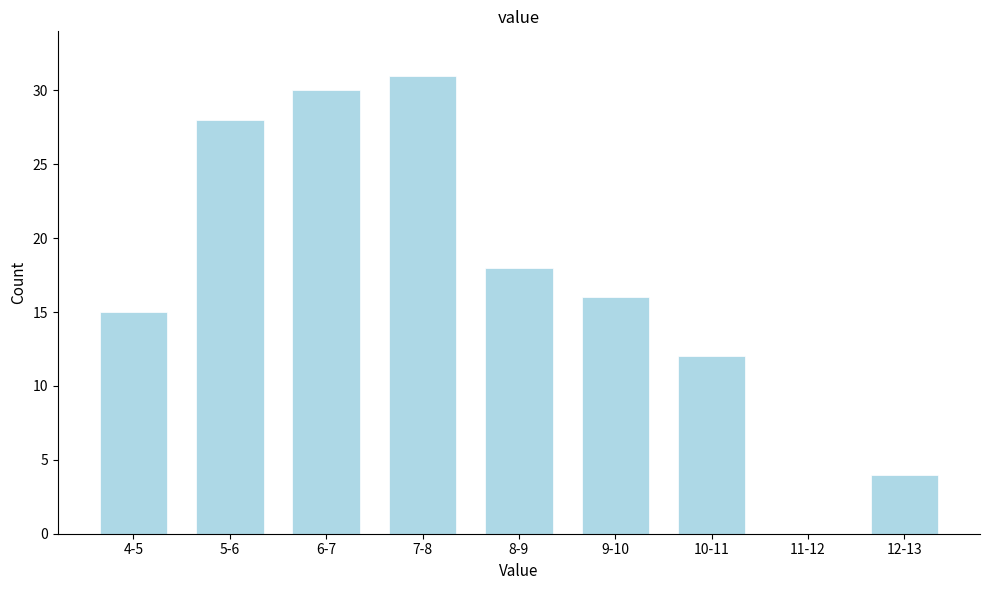

Reading right to left, extract all data points from this chart.

12-13=4	11-12=0	10-11=12	9-10=16	8-9=18	7-8=31	6-7=30	5-6=28	4-5=15